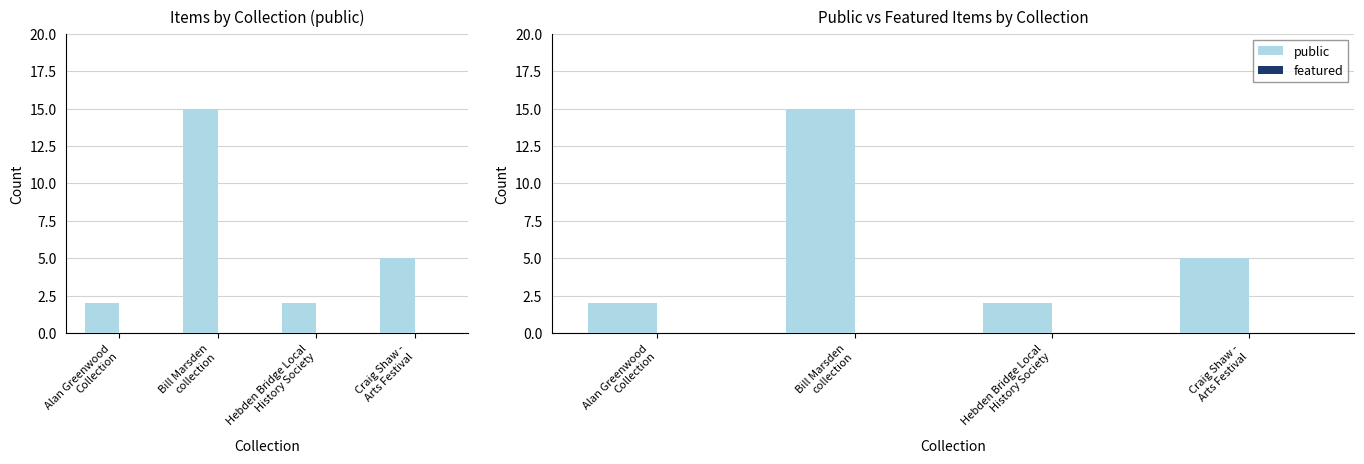

Is it true that public equals 15 at Bill Marsden
collection?

True